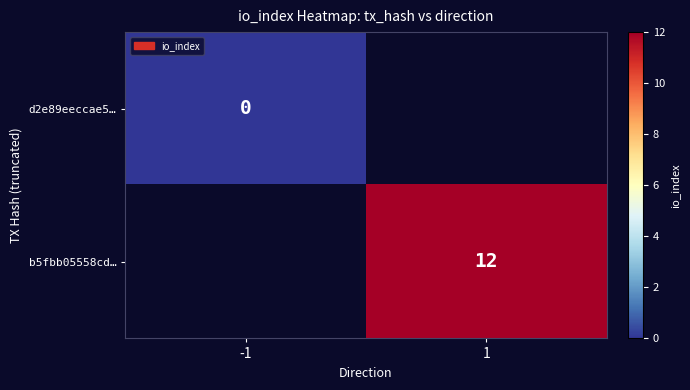

True or false: b5fbb05558cd… has a value of 12 at 1.

True